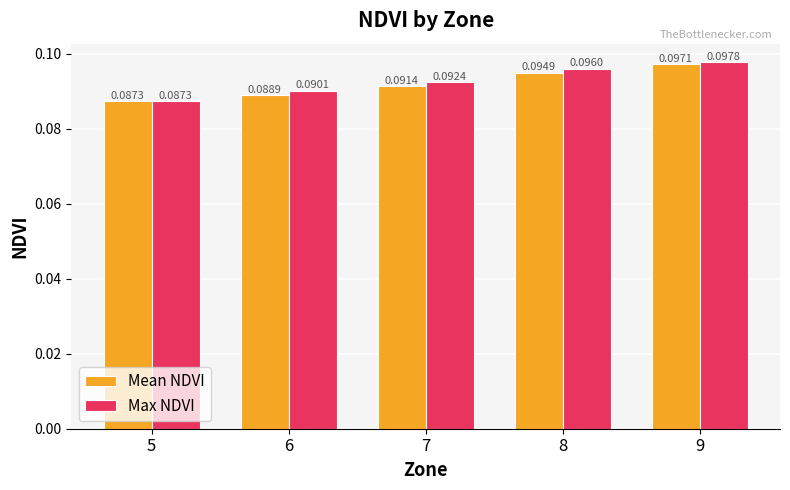

Which series has the widest spread of values?

Max NDVI